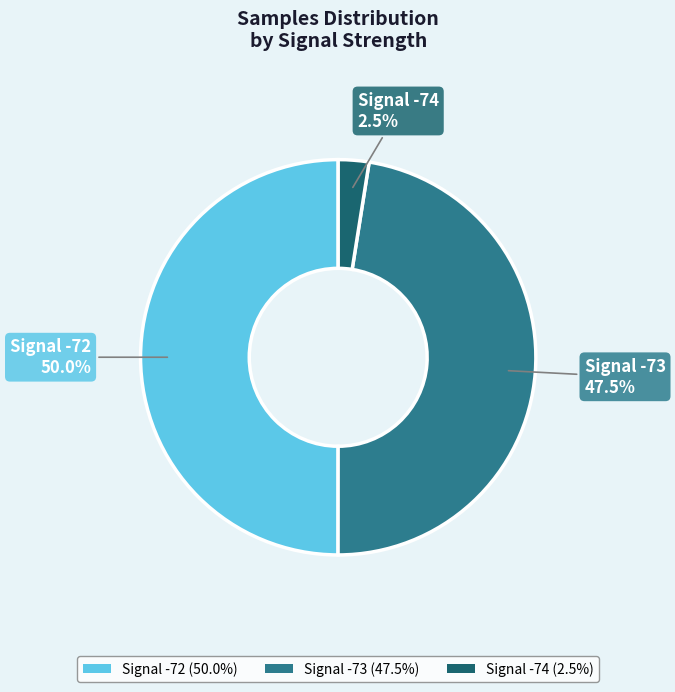

Which category has the smallest portion of the pie?

Signal -74